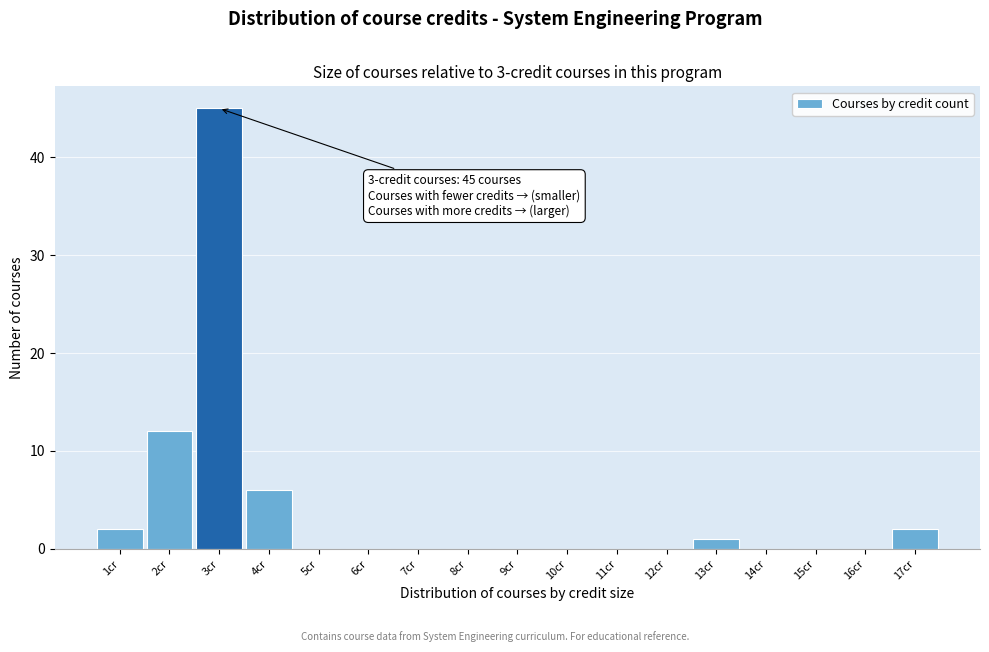

Over which range of the x-axis is the bar tallest?

2.5 to 3.5